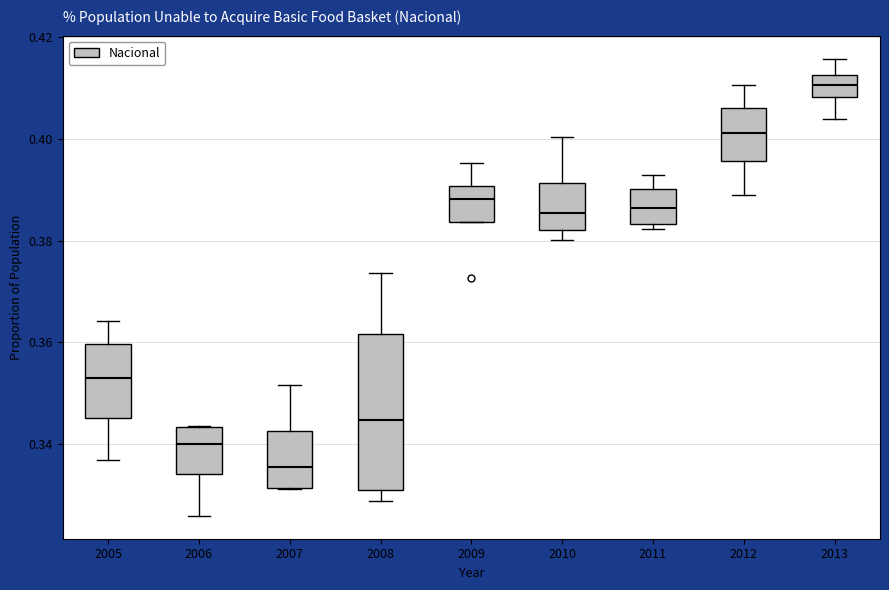

Reading left to right, transcribe this box plot: for each box, give where its median line is, the range the box spans, and where its two whiskers end, as read against the y-axis. The values are not printed on the chart, so give them approximately, as read against the axis.

2005: median 0.352, box 0.346 to 0.360, whiskers 0.336 to 0.364
2006: median 0.340, box 0.334 to 0.344, whiskers 0.326 to 0.344
2007: median 0.336, box 0.332 to 0.342, whiskers 0.332 to 0.352
2008: median 0.344, box 0.330 to 0.362, whiskers 0.328 to 0.374
2009: median 0.388, box 0.384 to 0.390, whiskers 0.384 to 0.396
2010: median 0.386, box 0.382 to 0.392, whiskers 0.380 to 0.400
2011: median 0.386, box 0.384 to 0.390, whiskers 0.382 to 0.392
2012: median 0.402, box 0.396 to 0.406, whiskers 0.390 to 0.410
2013: median 0.410, box 0.408 to 0.412, whiskers 0.404 to 0.416